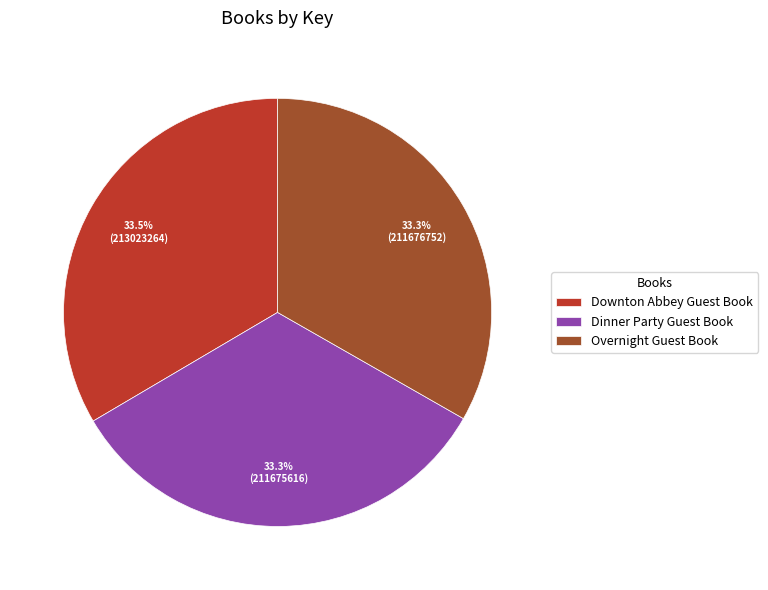

What is the ratio of the value at Overnight Guest Book to the value at Dinner Party Guest Book?

1.0